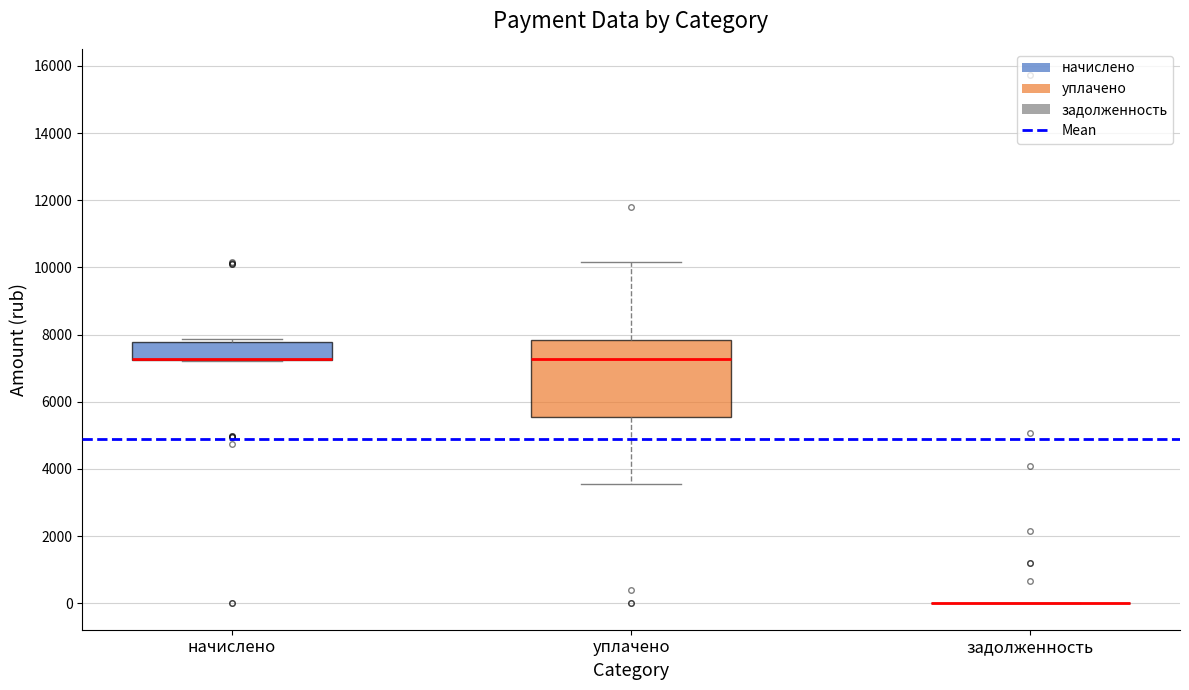

Comparing the boxes themselves (not the whiskers), which one is the tallest?

уплачено